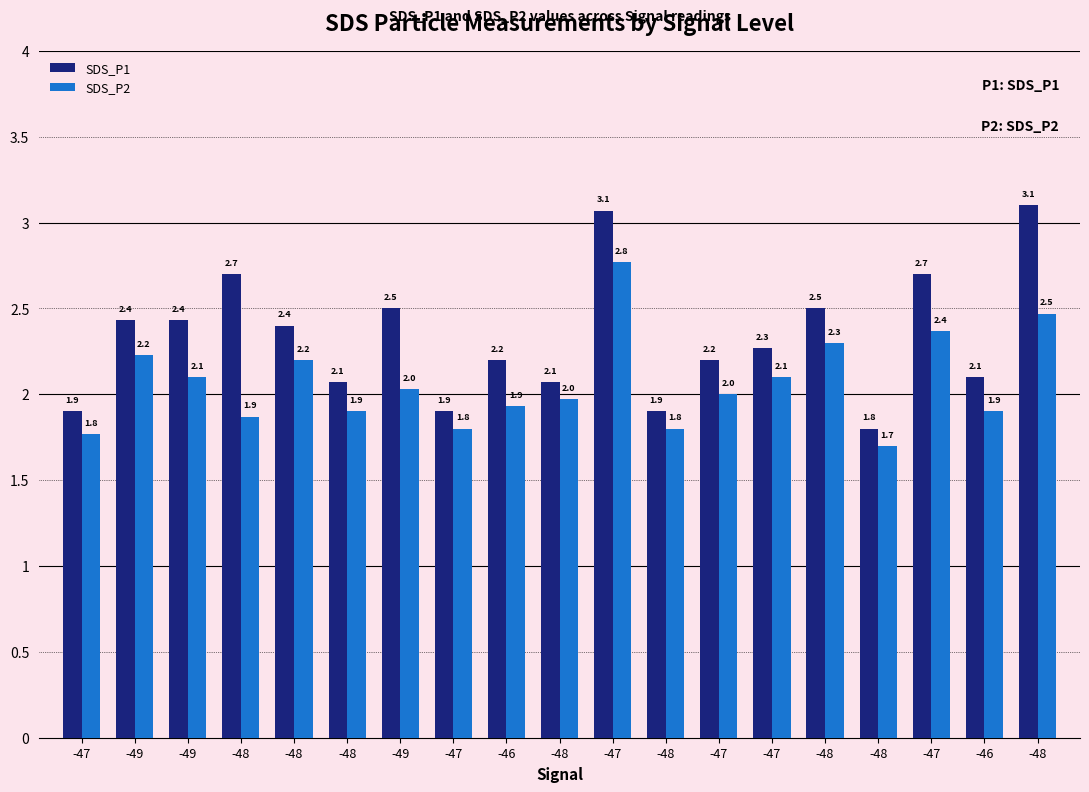

Does the chart contain stacked bars?

No